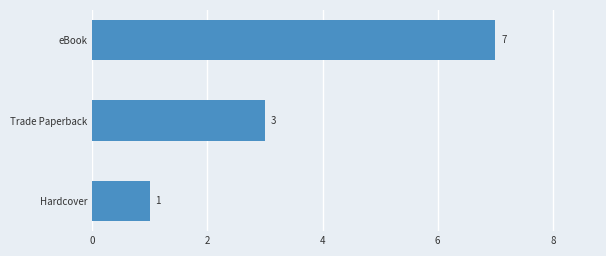

Approximately how many times larger is the value at Trade Paperback compared to eBook?

0.4